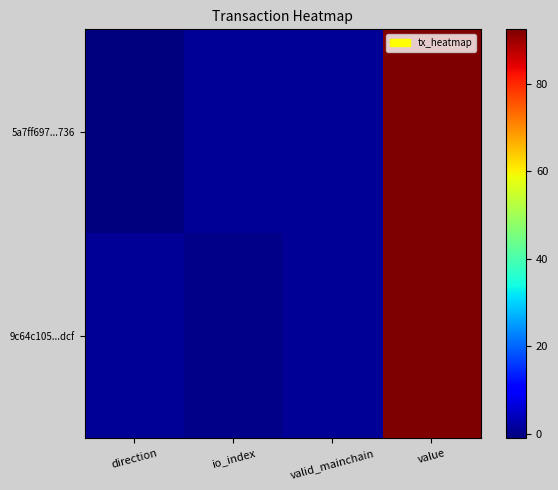

Reading left to right, extract all data points from this chart.

5a7ff697...736: direction=-1.0	io_index=1.0	valid_mainchain=1.0	value=92.4
9c64c105...dcf: direction=1.0	io_index=0.0	valid_mainchain=1.0	value=92.4